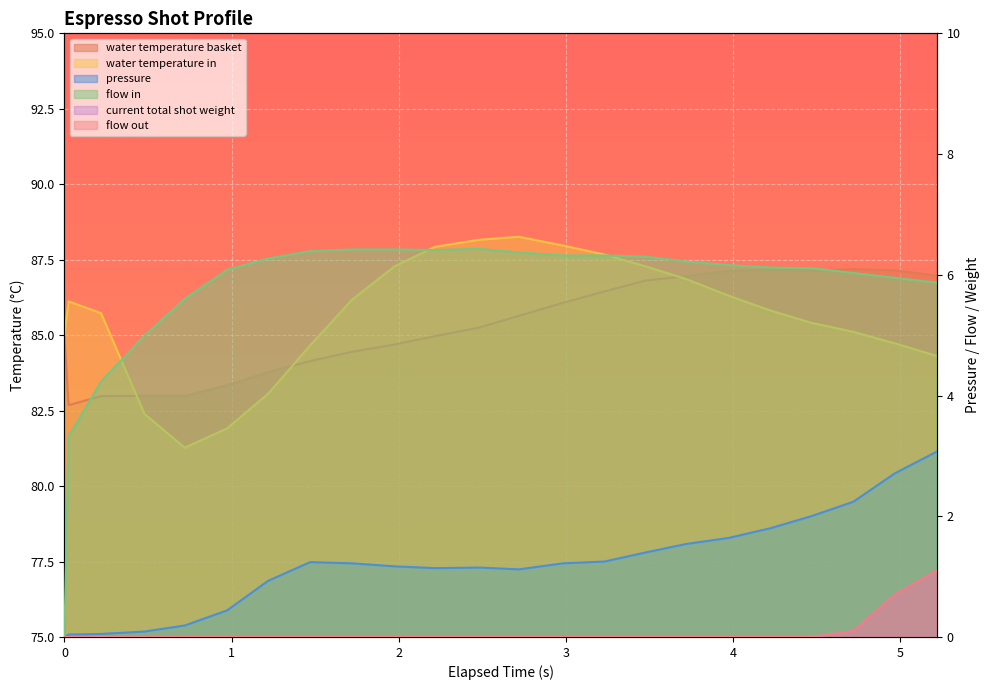

What is the spread (max minus min) of values at 1.722?

86.2